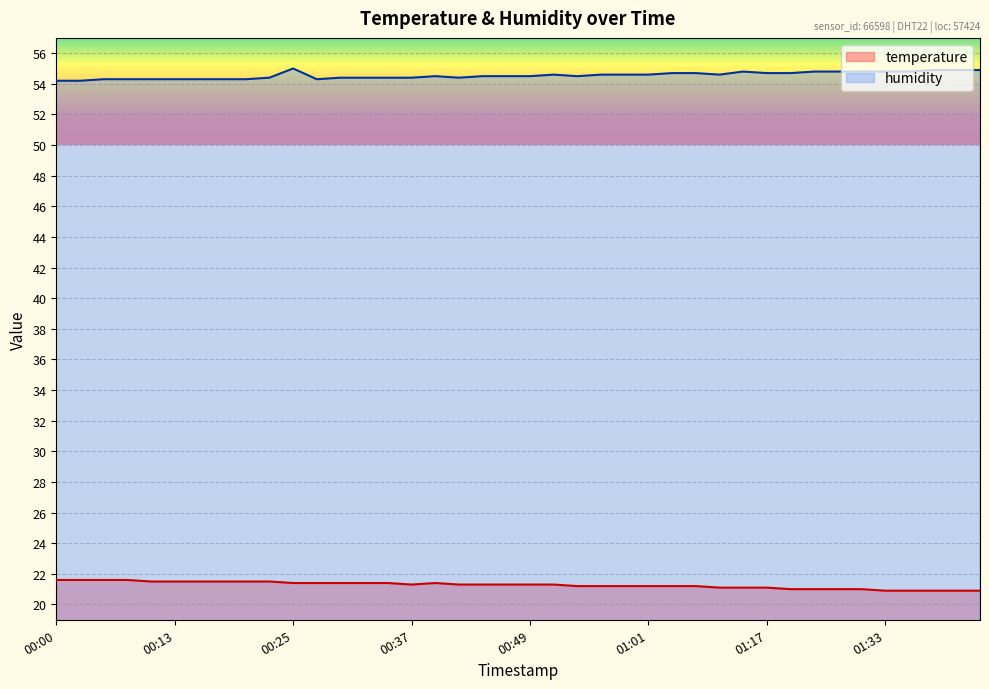

How many lines are shown in the chart?

2